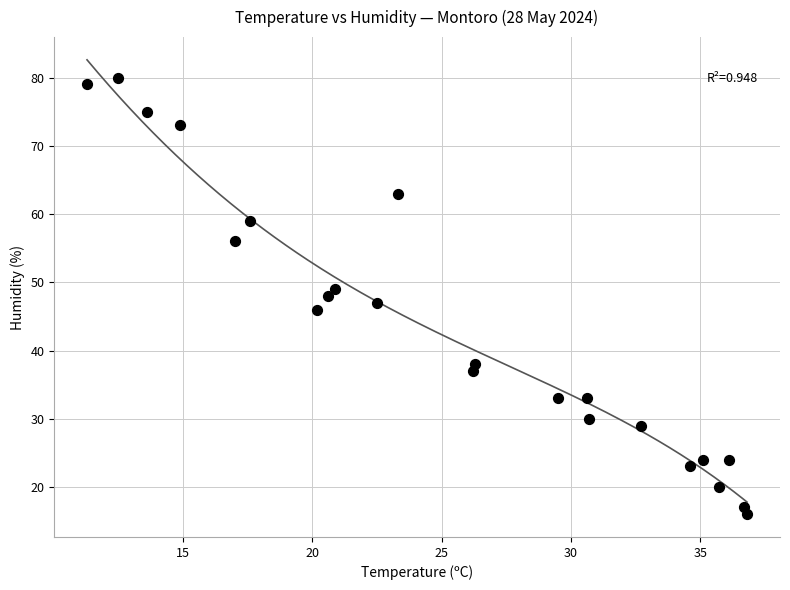

What is the range of Y values (max minus min)?

64